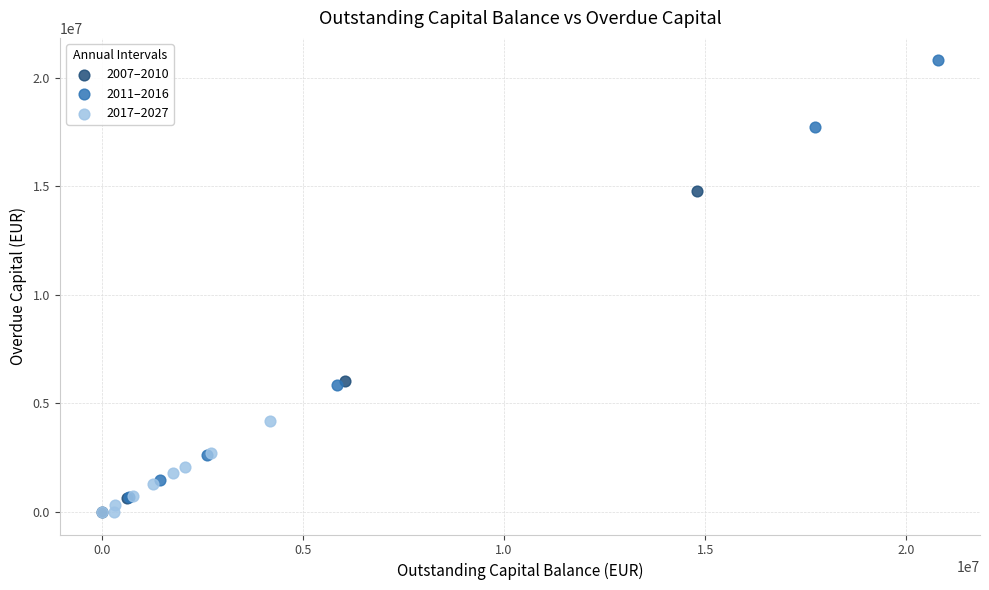

What are all the series names shown in the legend?

2007–2010, 2011–2016, 2017–2027